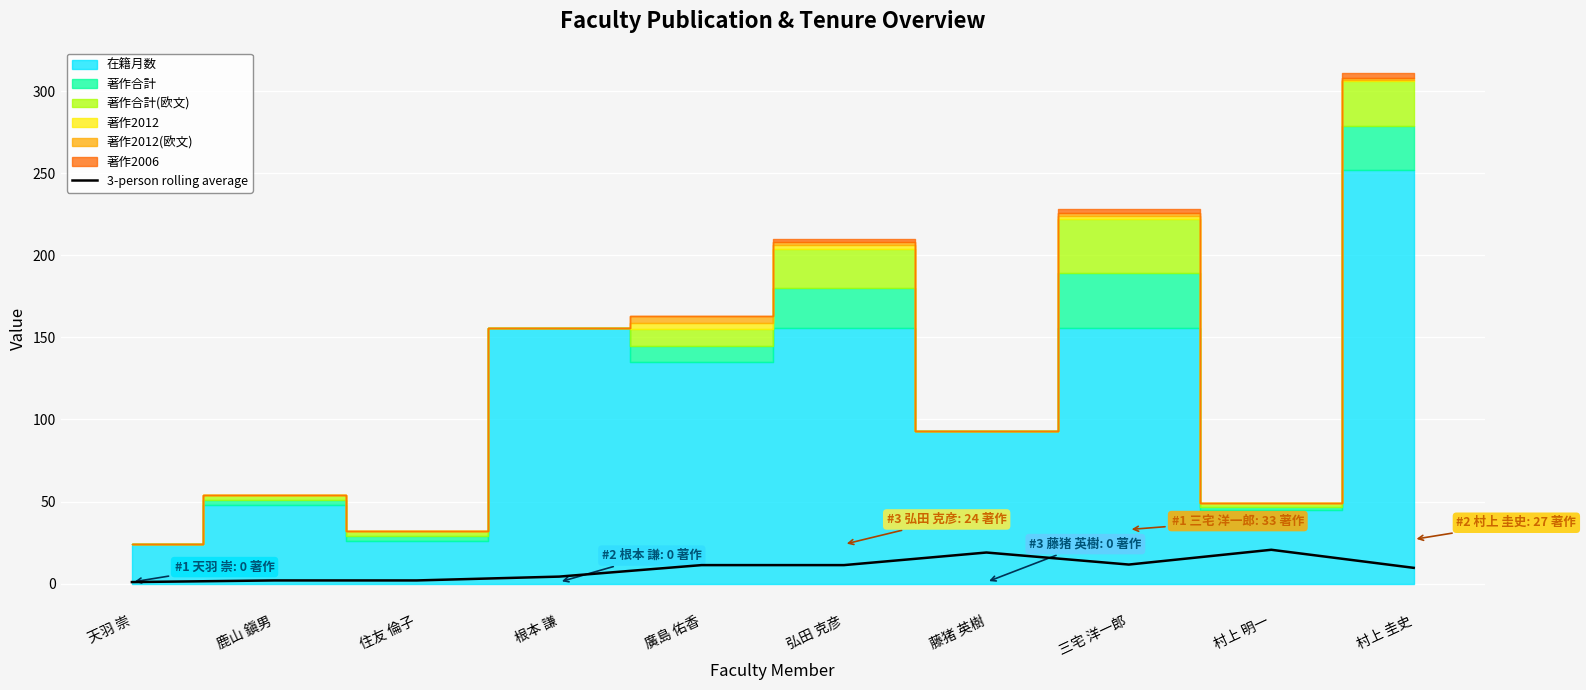

Which has a higher value, 住友 倫子 or 三宅 洋一郎?

三宅 洋一郎